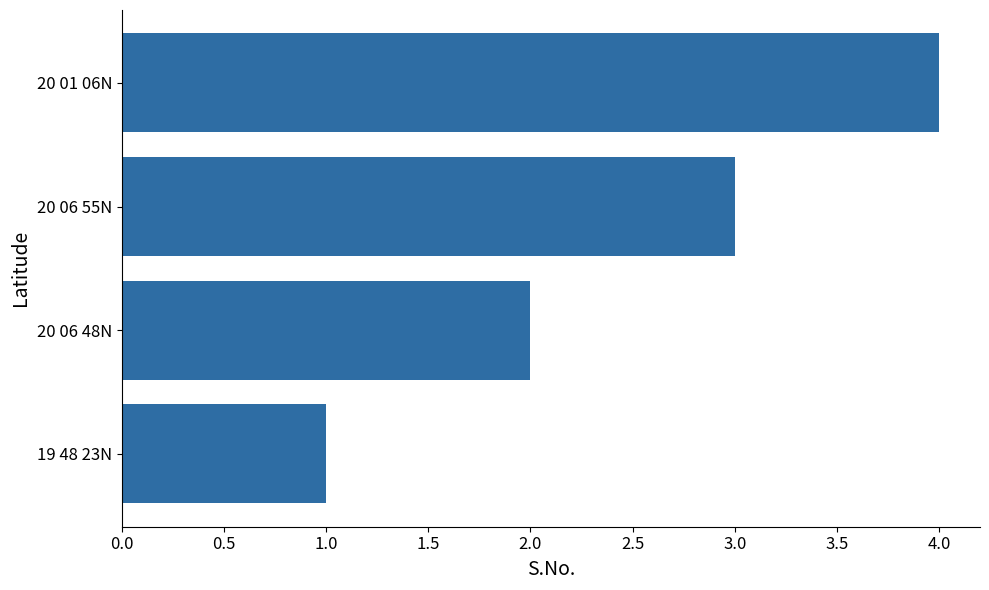

Rank the categories by value from highest to lowest.

20 01 06N, 20 06 55N, 20 06 48N, 19 48 23N